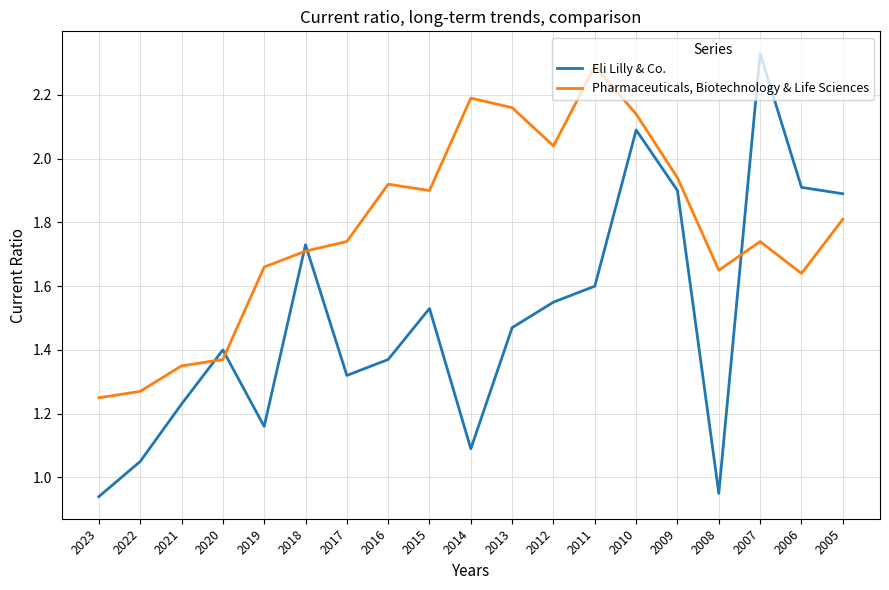

Rank the series by their maximum value, from lowest to highest.

Pharmaceuticals, Biotechnology & Life Sciences, Eli Lilly & Co.